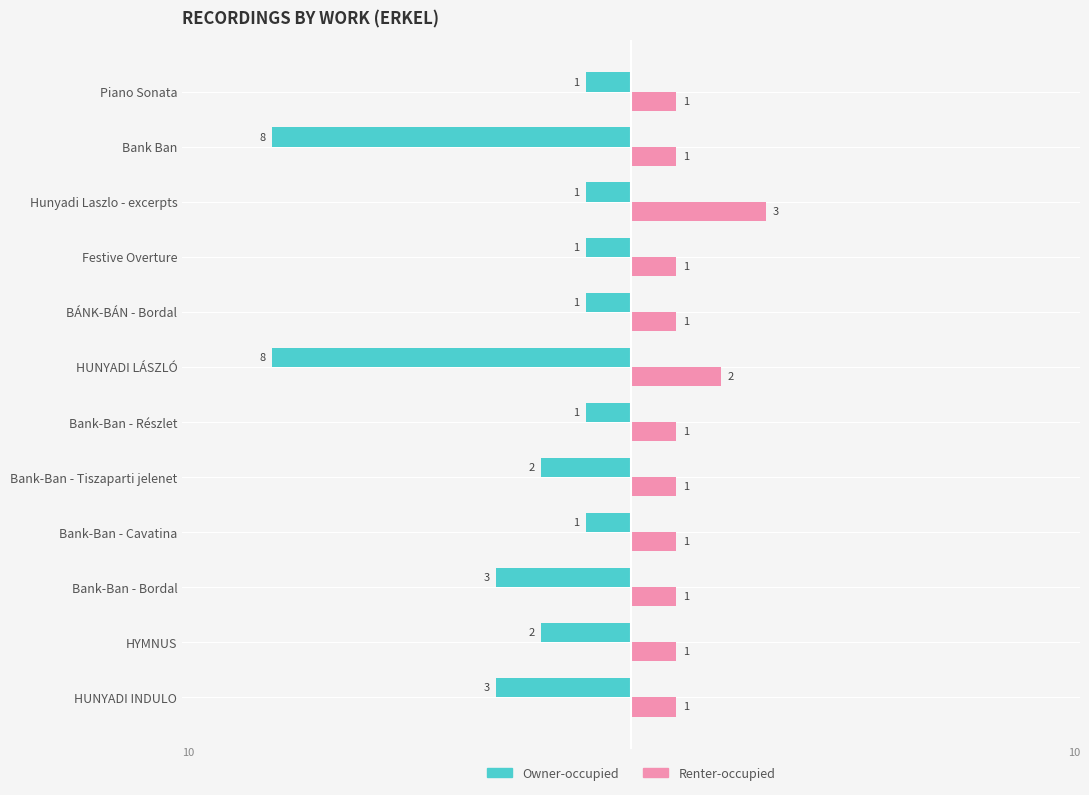

The Owner-occupied series shows -2 at HYMNUS. True or false?

True